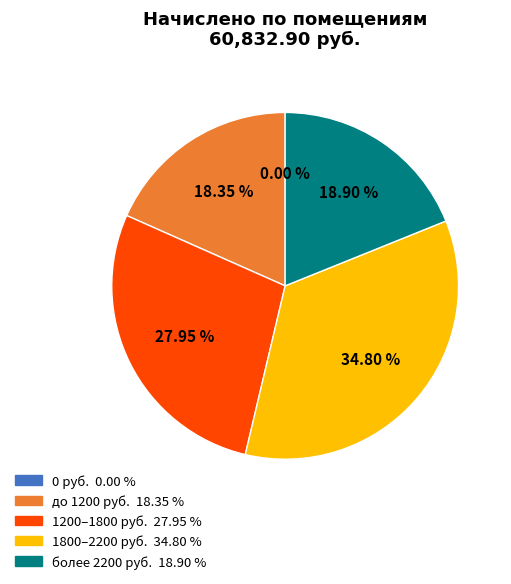

To the nearest percent, what is the difference between the largest and smallest slice percentages?

35%